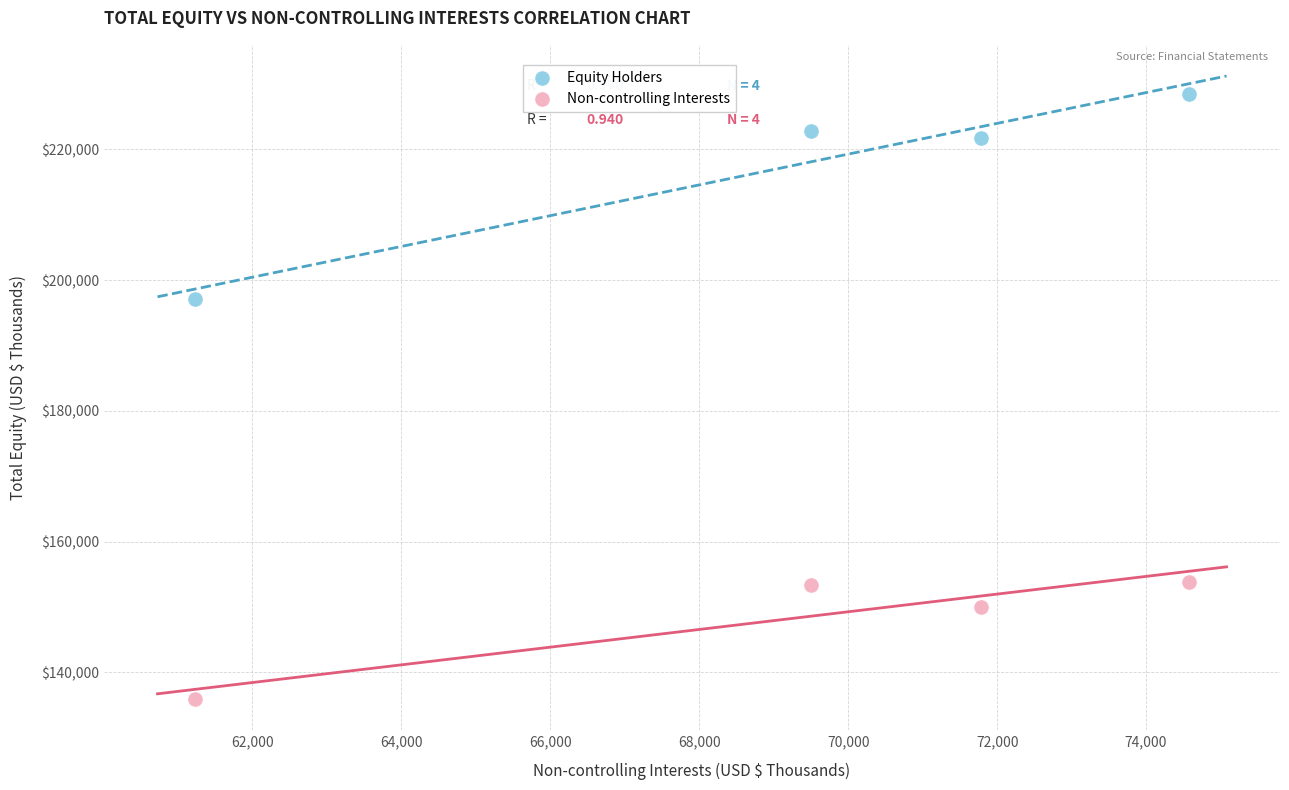

Across all data points, what is the average X value?

69273